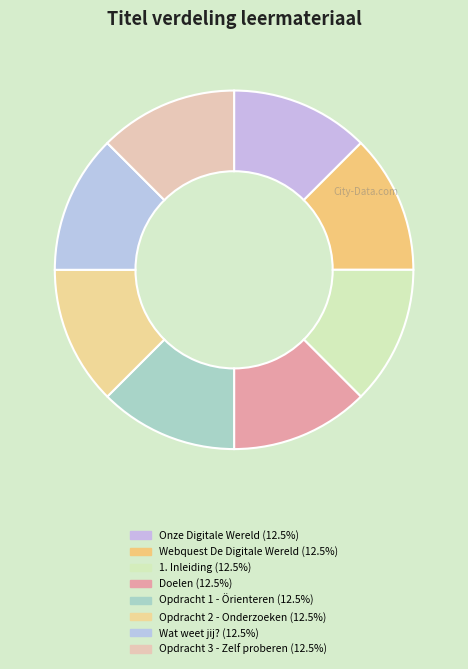

How many segments does this pie chart have?

8